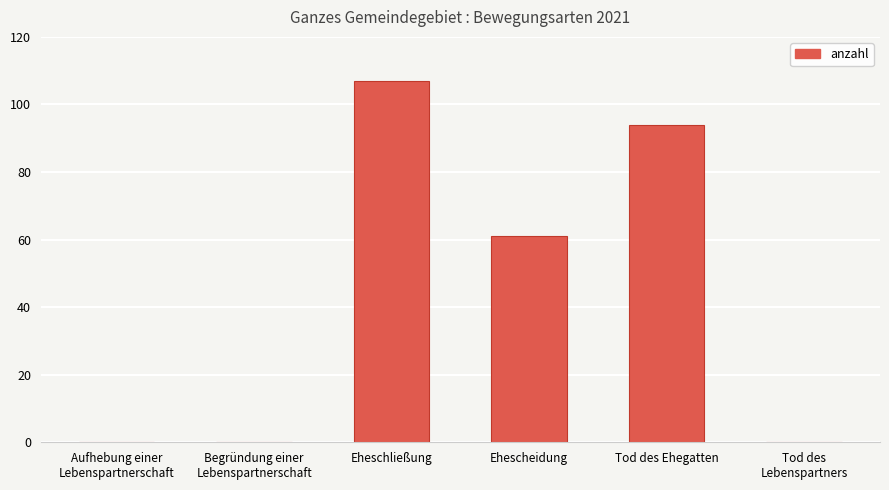

True or false: the data shows 61 at Ehescheidung.

True